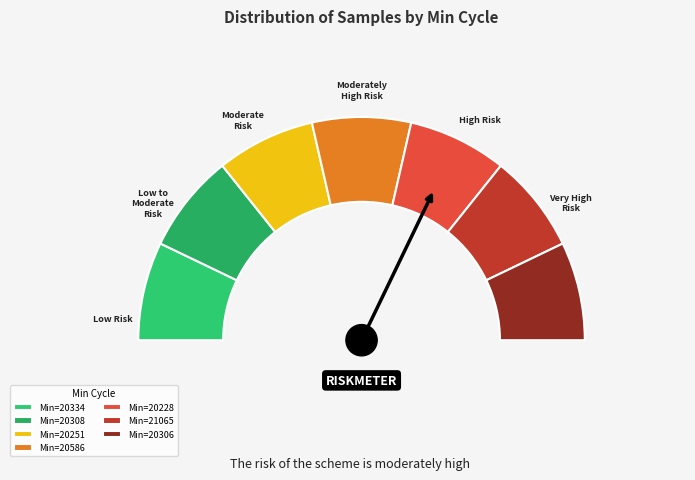

What is the change in value from 20308 to 20228?

-4656